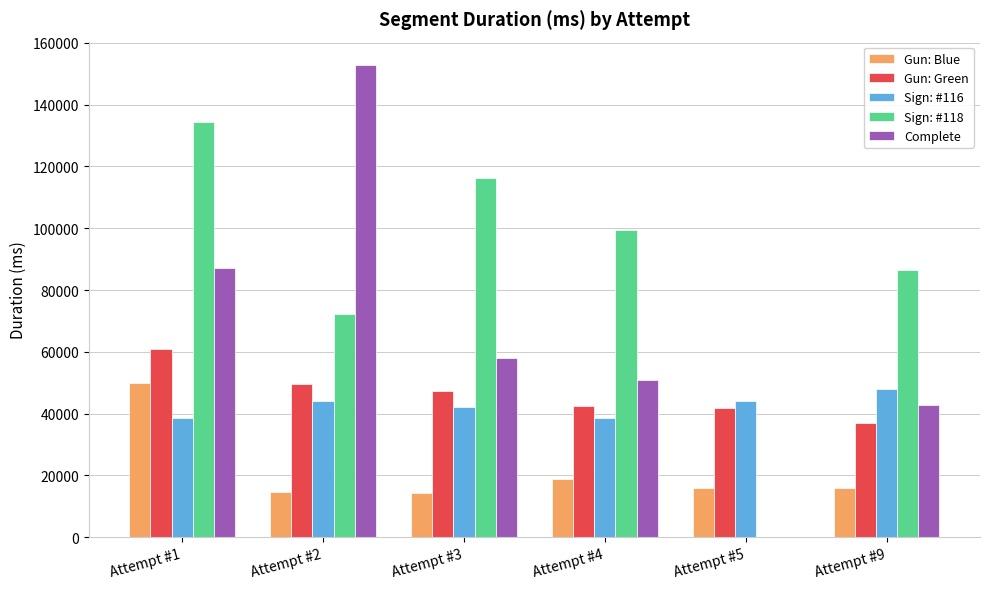

What is the greatest value displayed?

152796